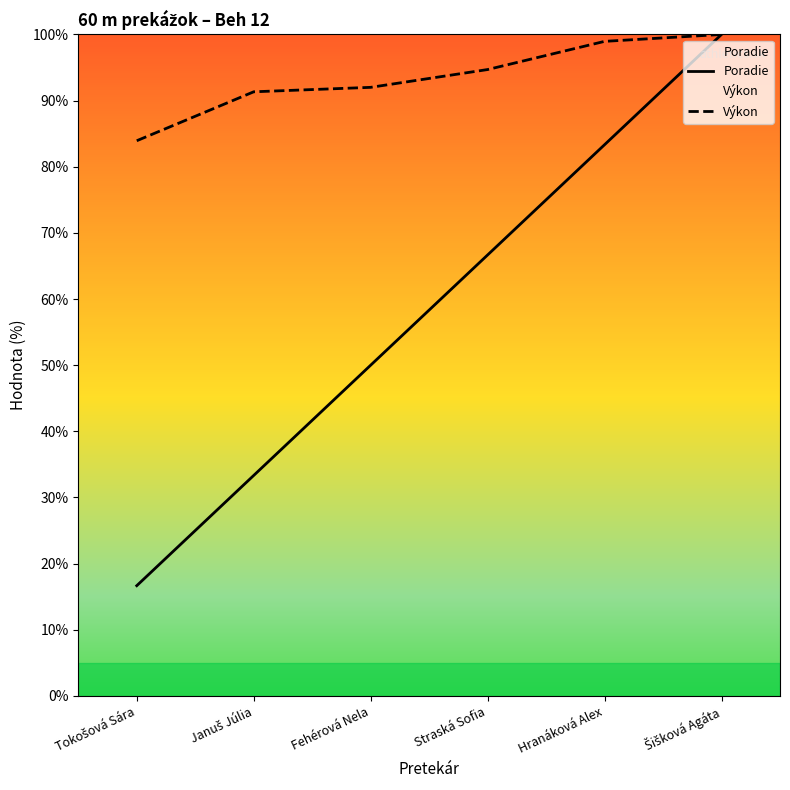

What are all the series names shown in the legend?

Poradie, Výkon